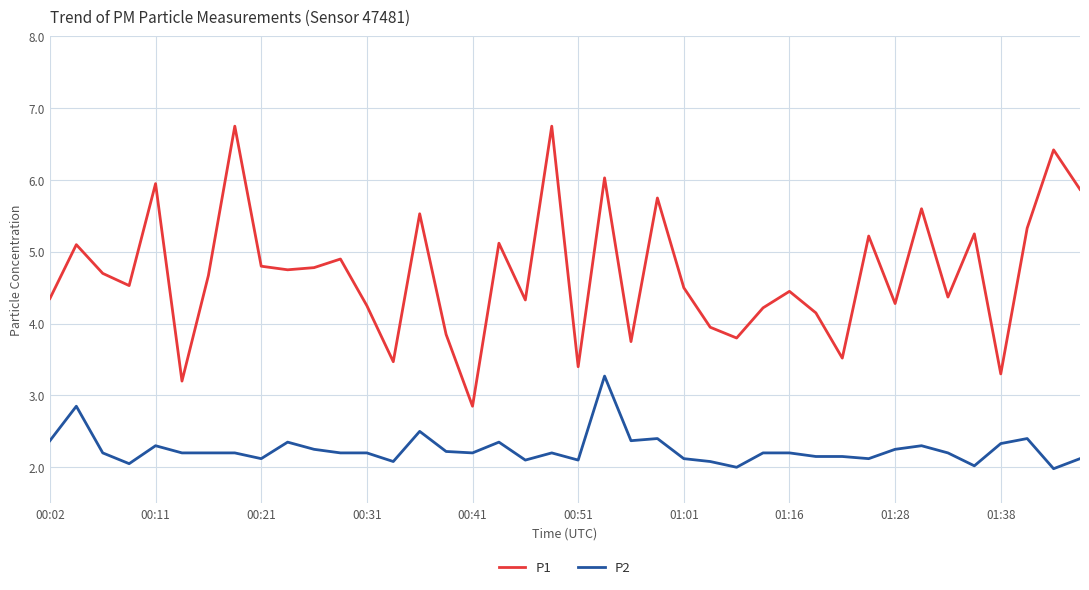

True or false: P2 and P1 intersect in this chart.

False